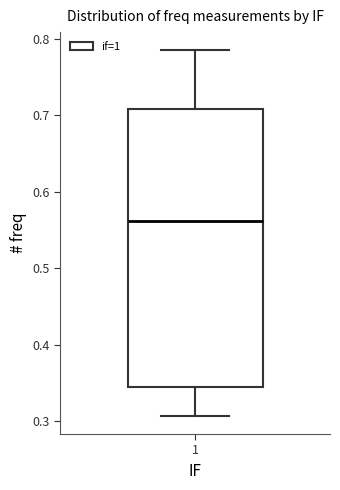

Transcribe this box plot: give where the median line is, the range the box spans, and where the two whiskers end, as read against the y-axis. The values are not printed on the chart, so give them approximately, as read against the axis.

median 0.56, box 0.35 to 0.71, whiskers 0.31 to 0.79